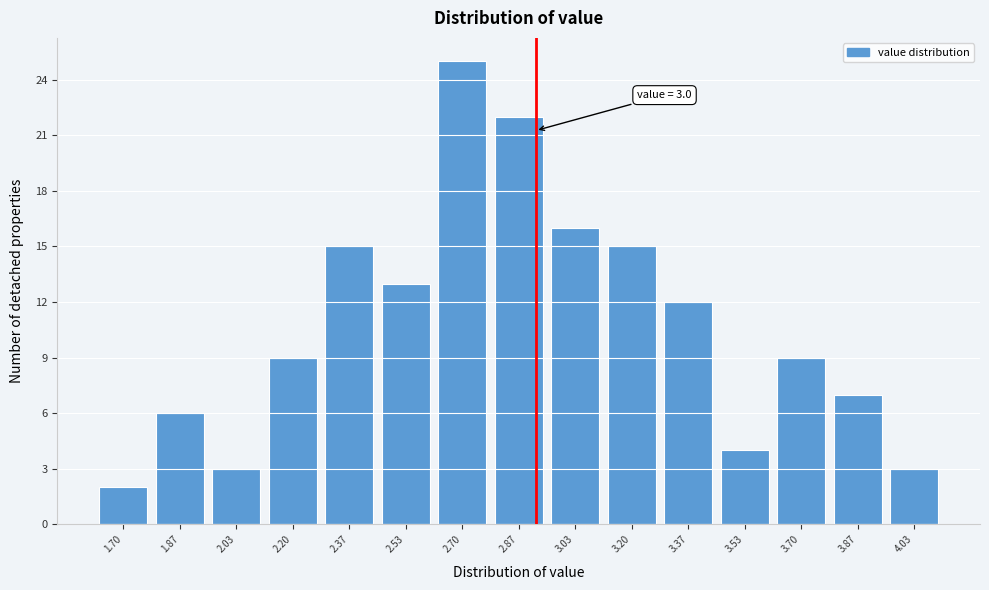

Reading left to right, list all the values displayed in this chart.

1.70=2	1.87=6	2.03=3	2.20=9	2.37=15	2.53=13	2.70=25	2.87=22	3.03=16	3.20=15	3.37=12	3.53=4	3.70=9	3.87=7	4.03=3